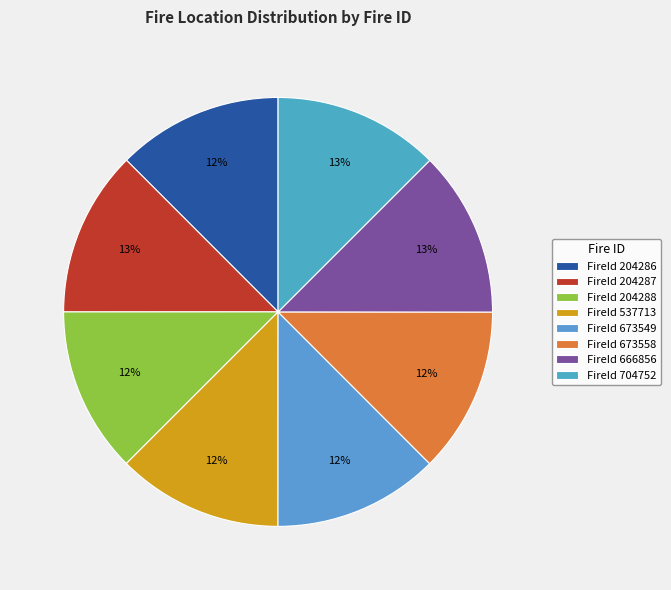

Rank the categories by value from highest to lowest.

666856, 204287, 704752, 673549, 537713, 673558, 204286, 204288